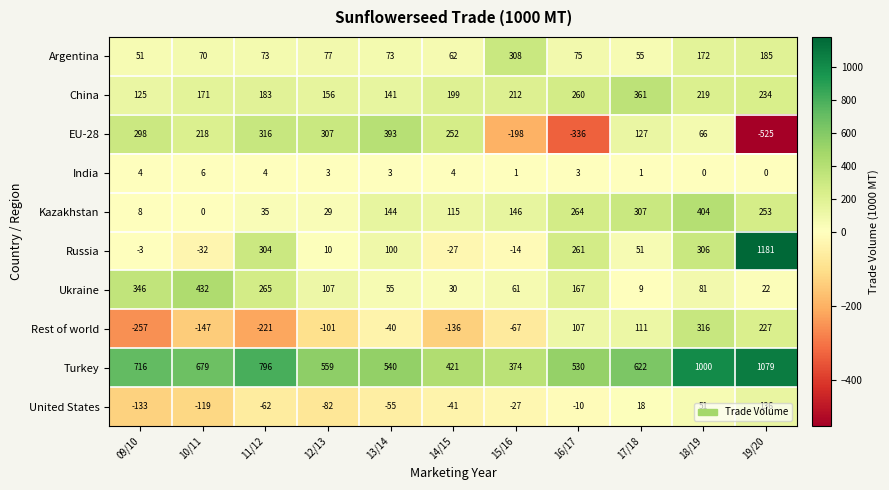

The value of Ukraine at 18/19 is 39. True or false?

False